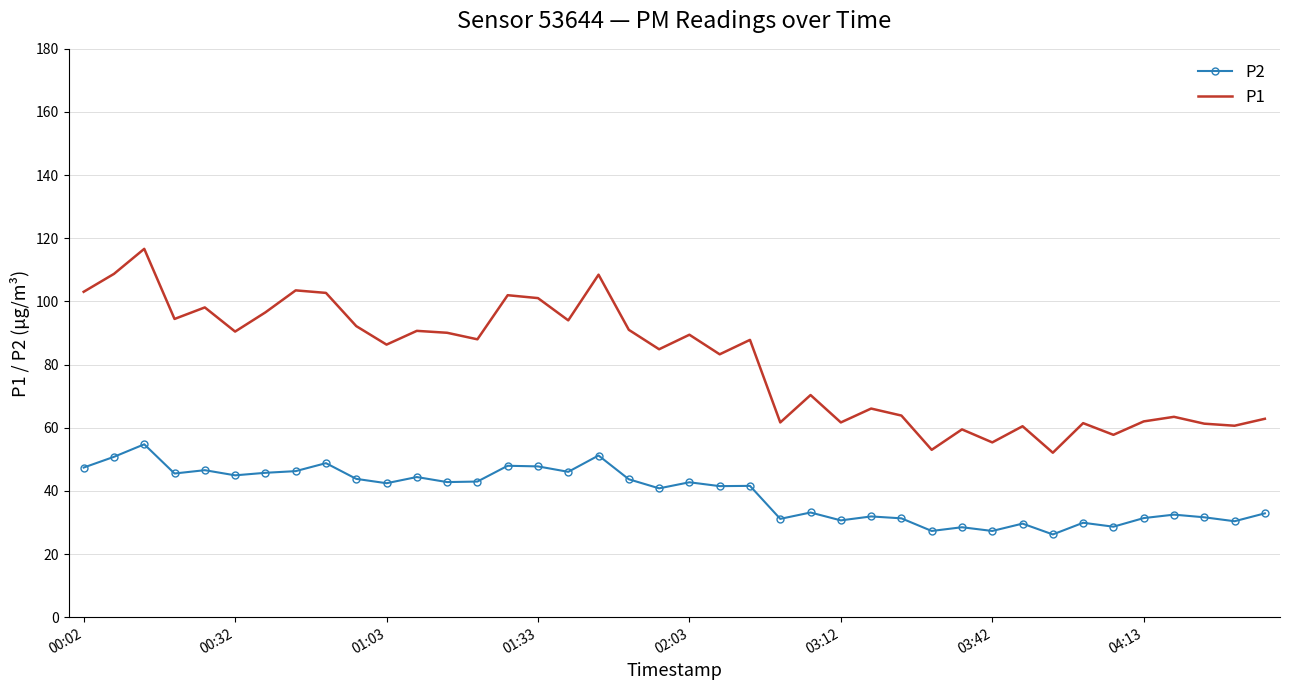

True or false: P2 and P1 cross at least once.

False